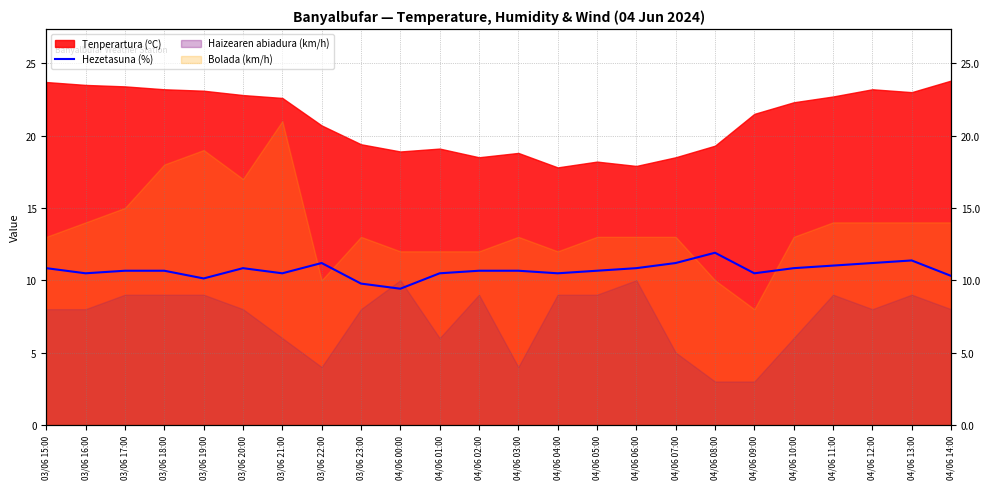

True or false: there are more than 1 points higher than both neighbors.

True